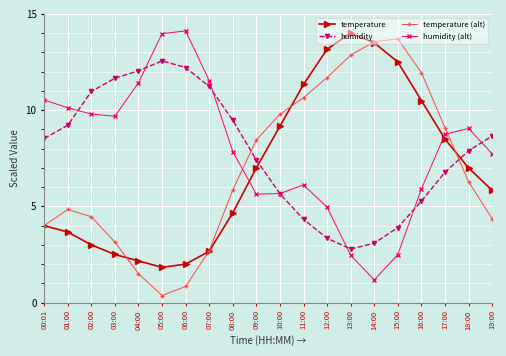

What is the spread (max minus min) of values at 03:00?

9.2